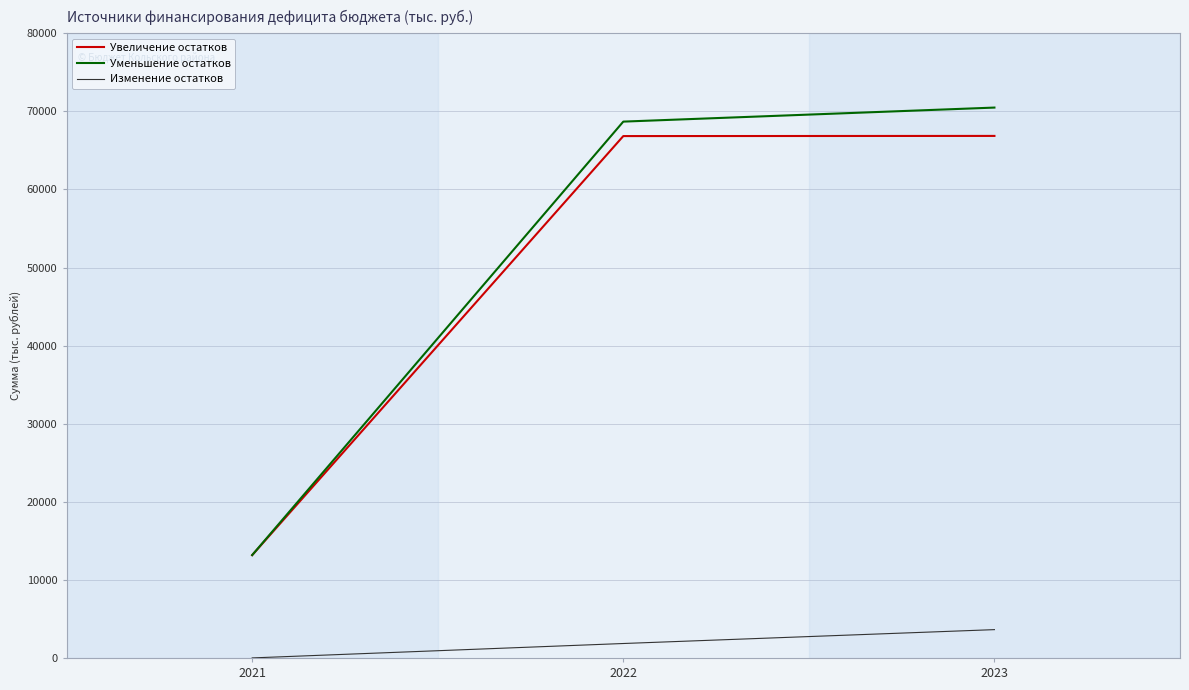

What is the highest value of the Уменьшение остатков series?

70489.4